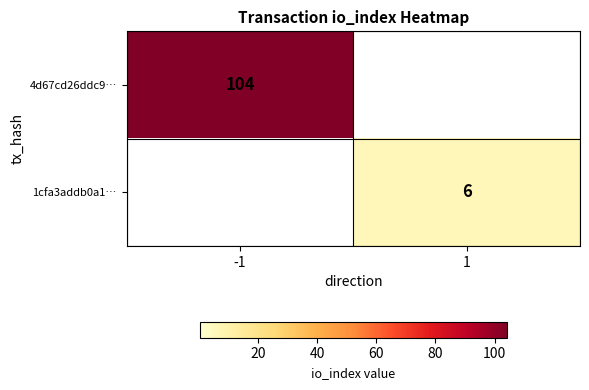

Between -1 and 1, which is larger?

-1